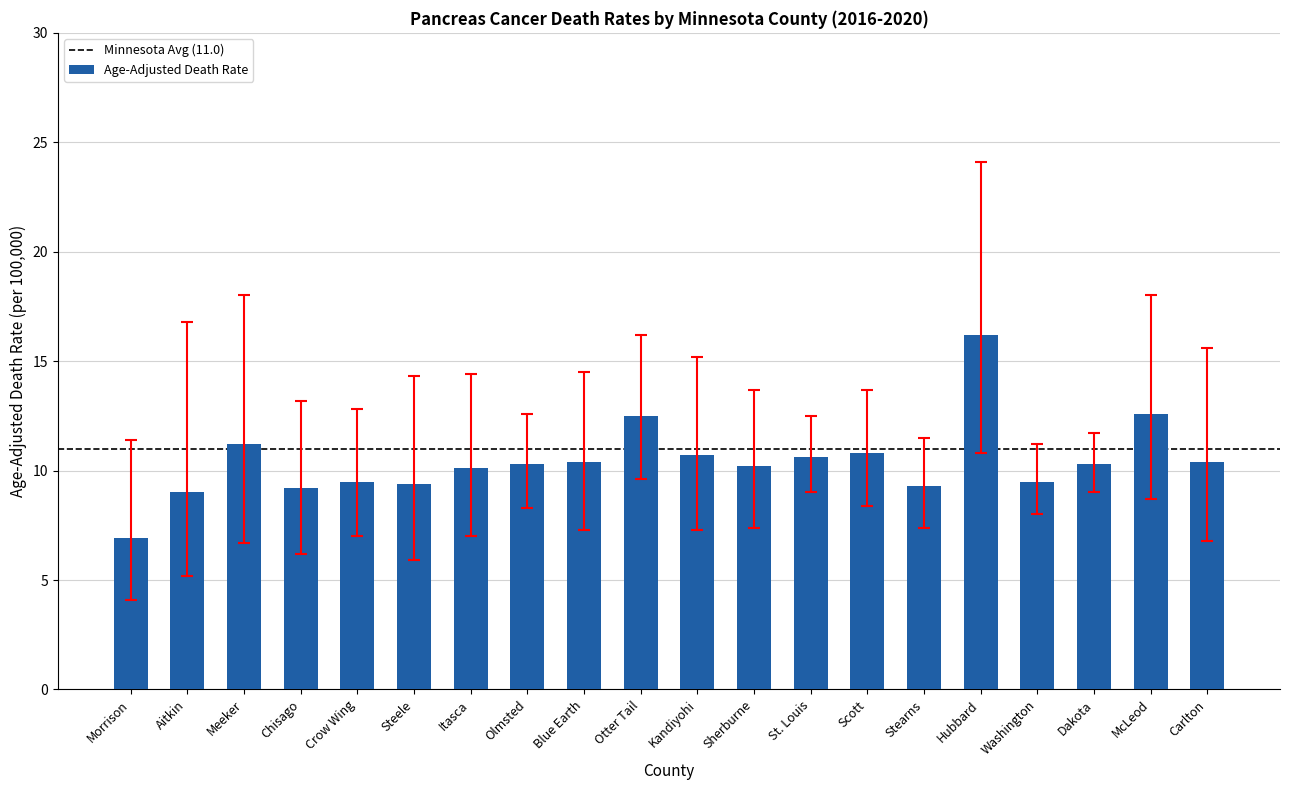

What value does the data have at Sherburne?

10.2